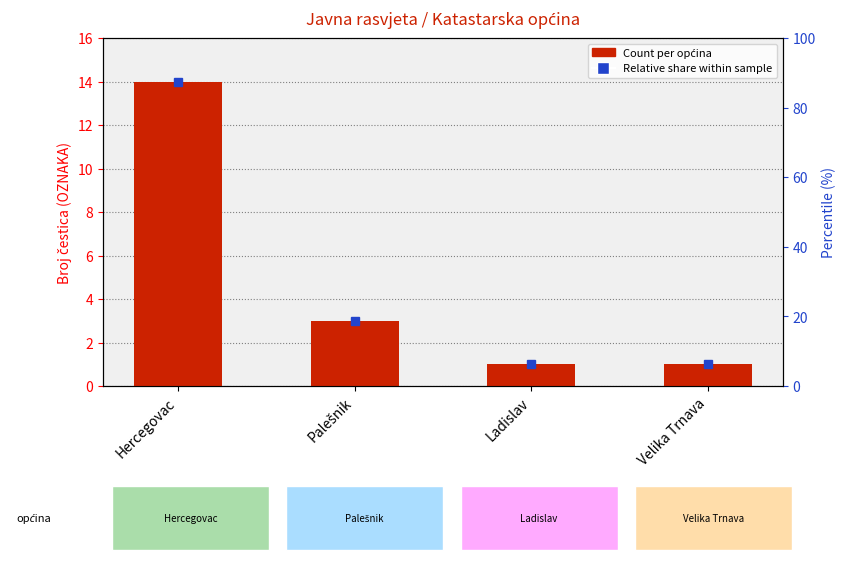

What is the label of the 2nd bar from the right?

Ladislav